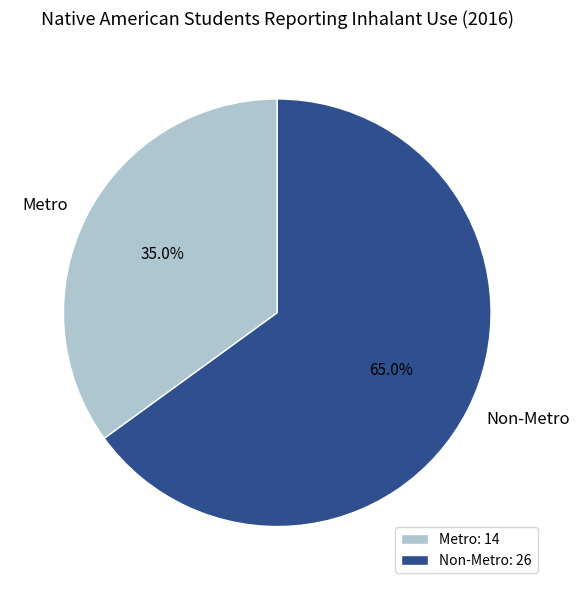

Does Metro represent more than half of the total?

No